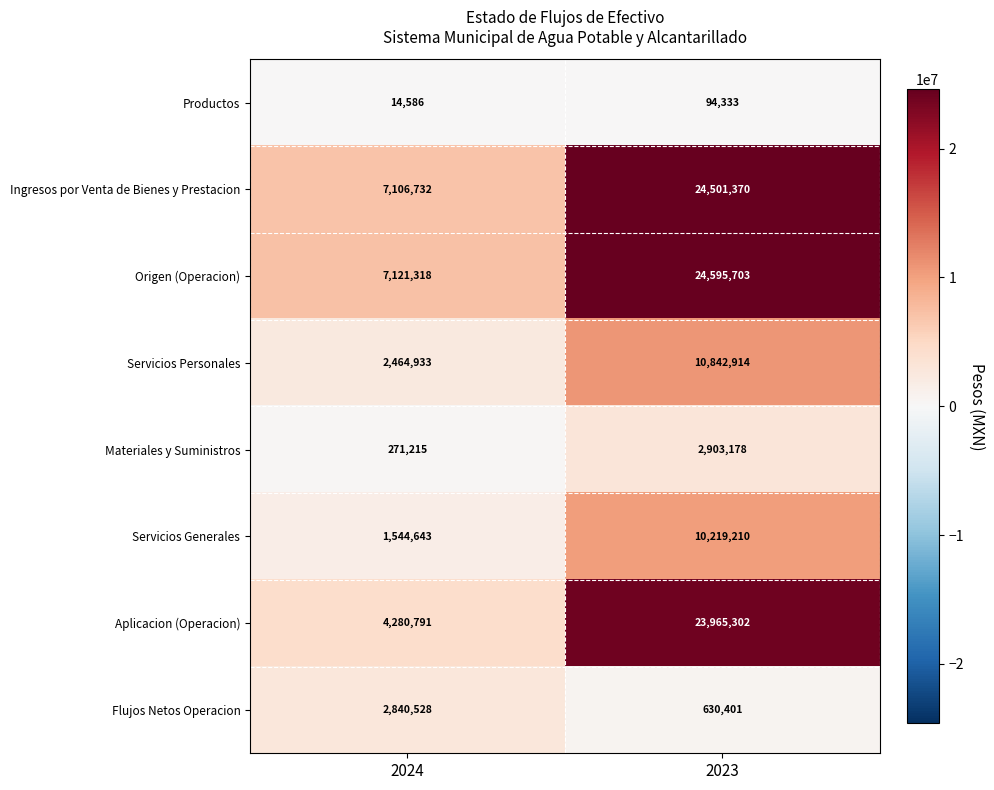

What is the smallest value displayed?

14586